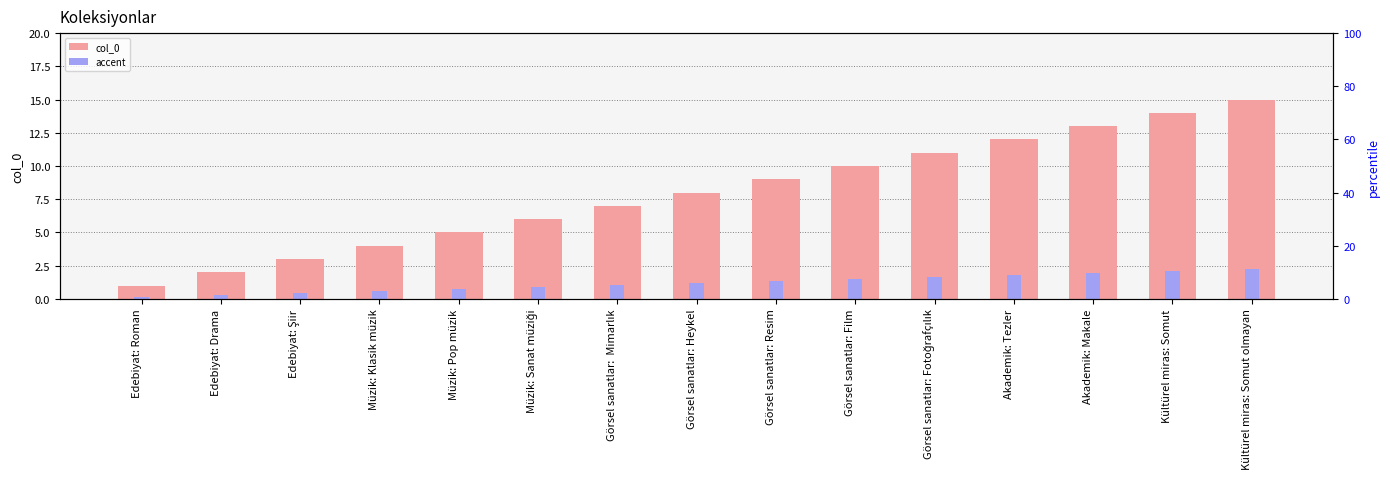

Which series has the largest range (max minus min)?

col_0